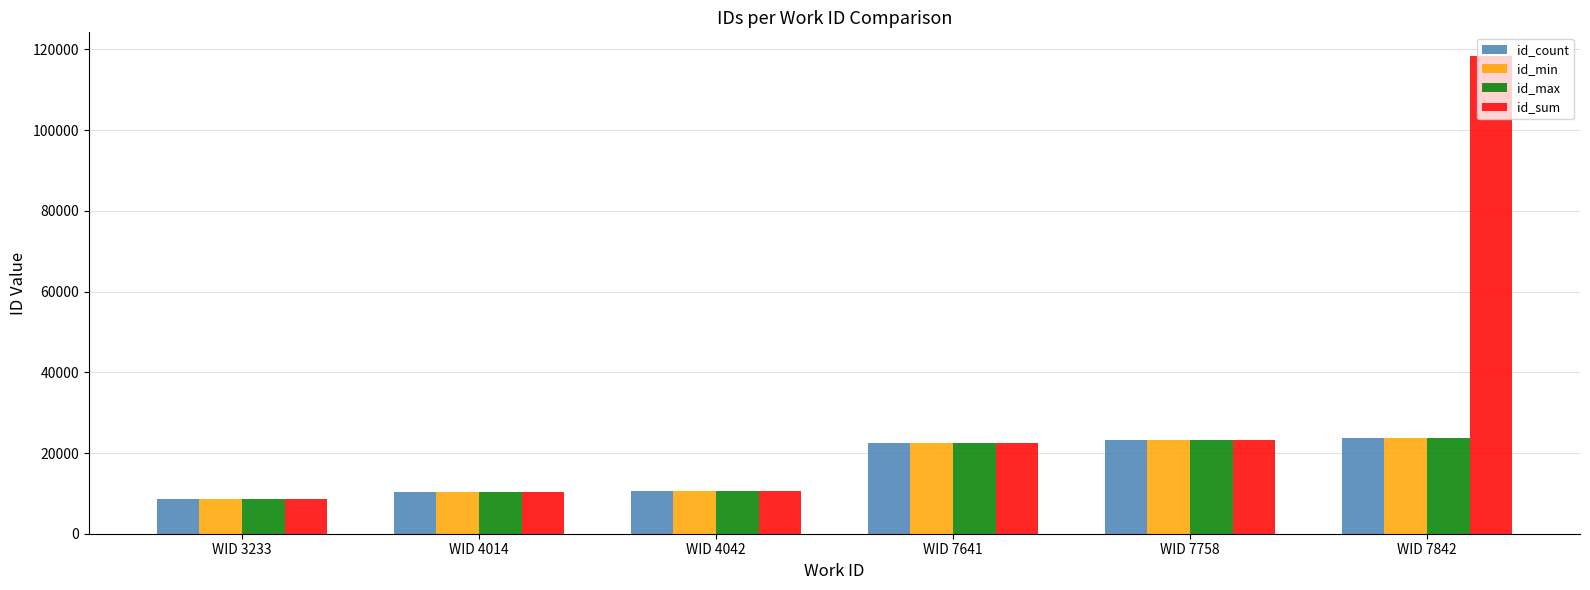

Does the chart contain any negative values?

No